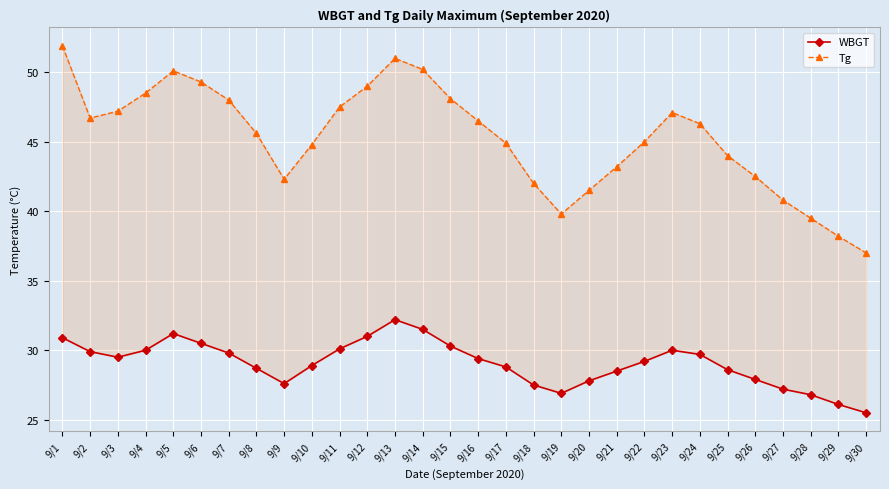

How many interior local peaks does the WBGT series have?

3